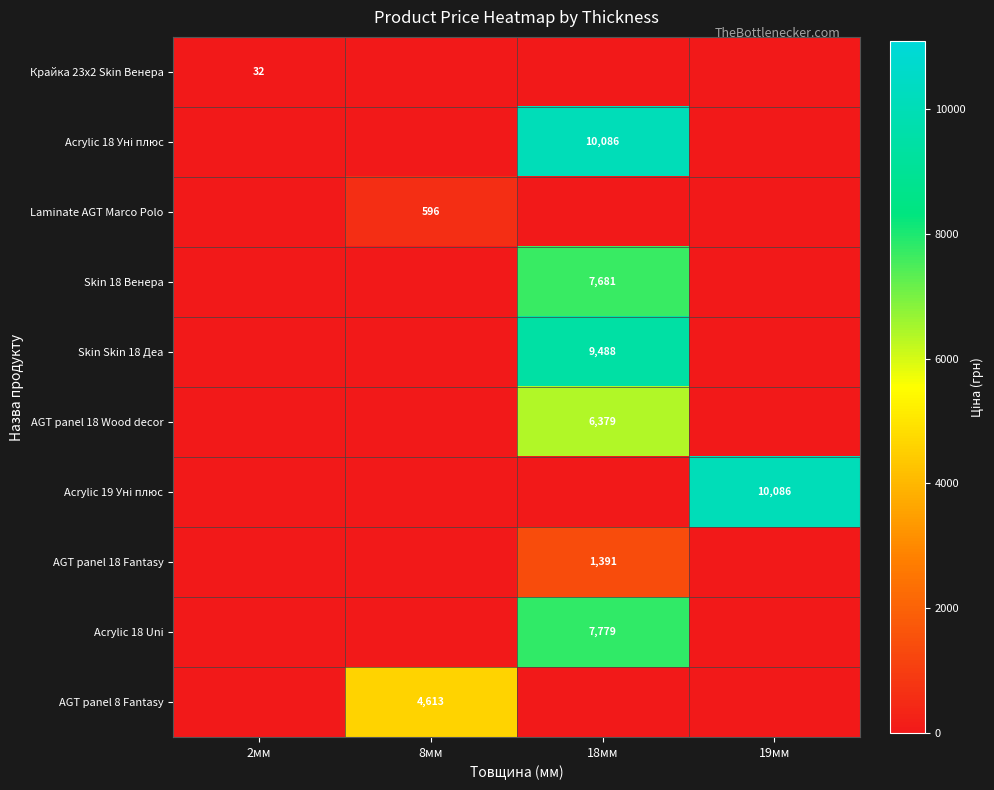

What is the total value across all series at 18мм?

42803.2